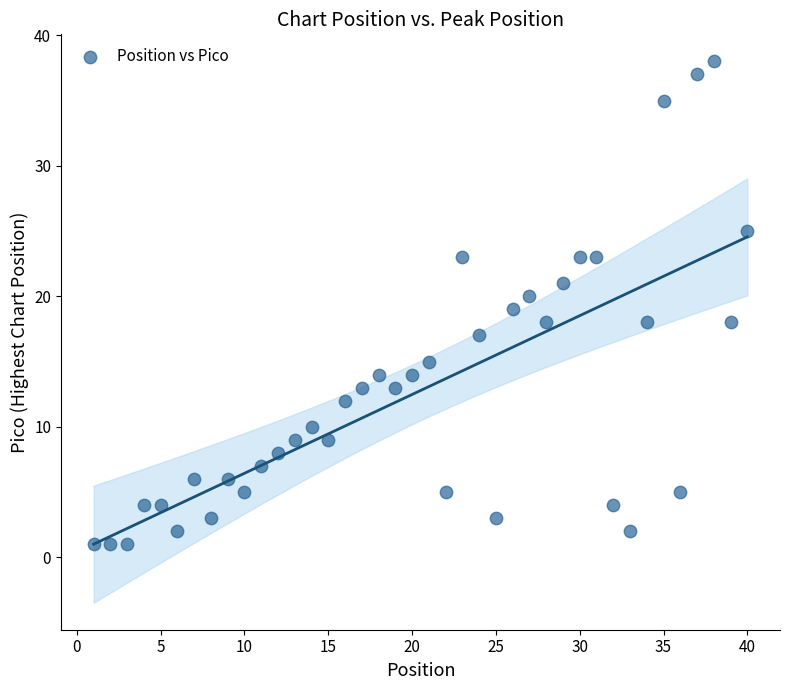

What is the range of X values (max minus min)?

39